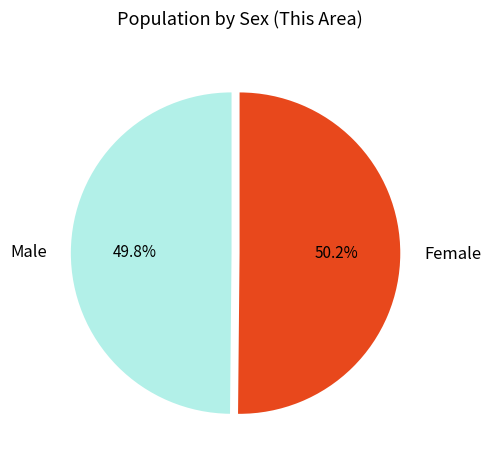

Approximately how many times larger is the value at Female compared to Male?

1.0